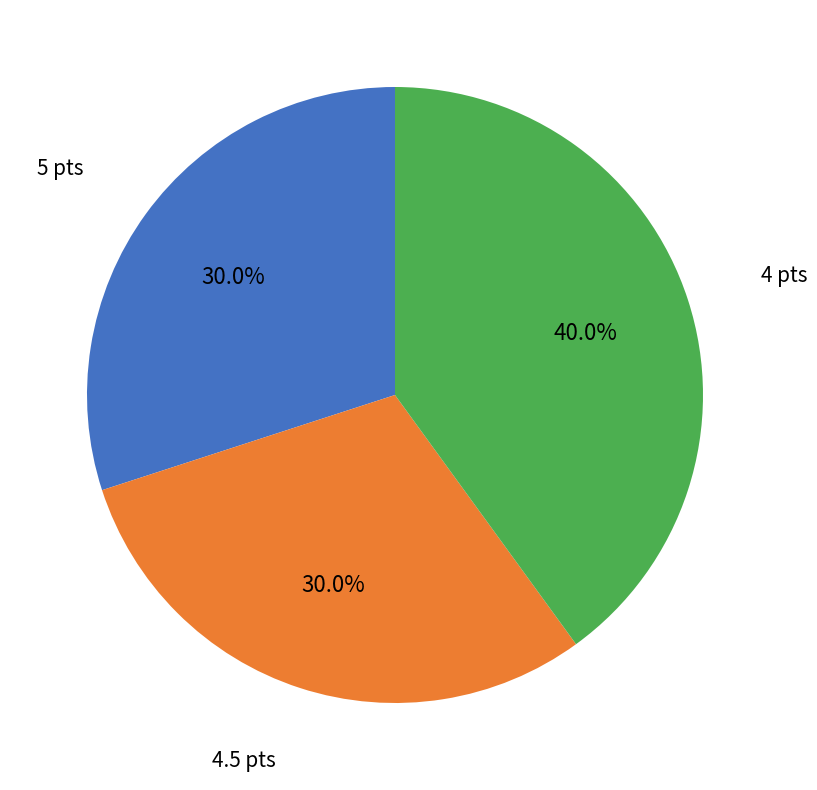

How many segments does this pie chart have?

3